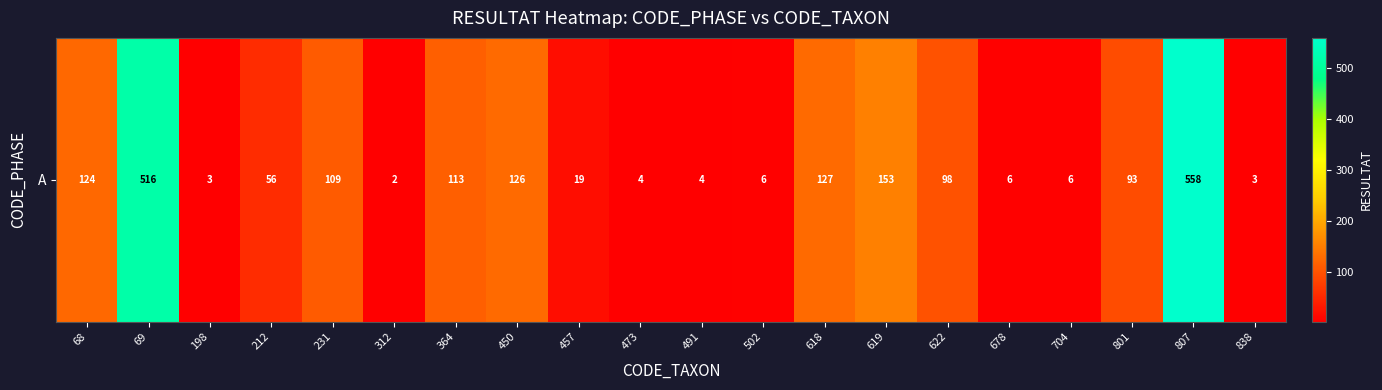

Rank the categories by value from highest to lowest.

807, 69, 619, 618, 450, 68, 364, 231, 622, 801, 212, 457, 502, 678, 704, 473, 491, 198, 838, 312